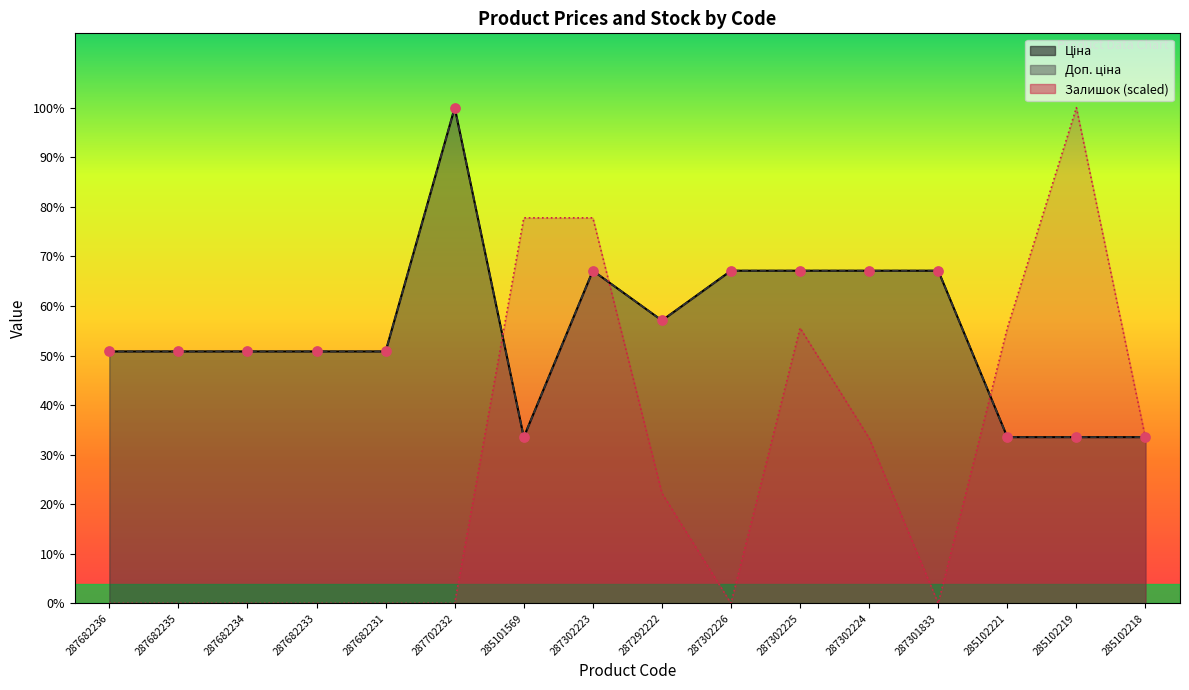

Which series has the largest Y range (max minus min)?

Залишок